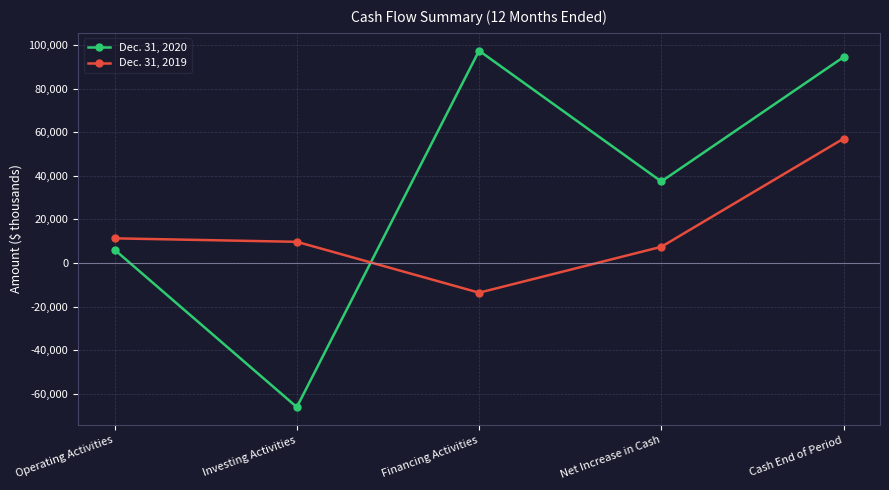

How many times do Dec. 31, 2019 and Dec. 31, 2020 cross each other?

1